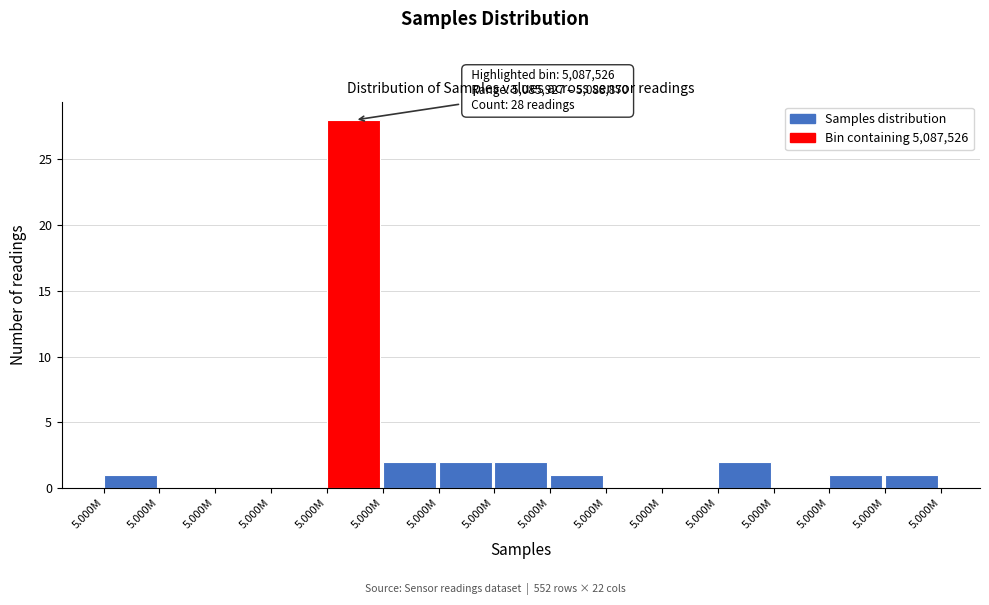

How many distinct data groups are displayed?

1